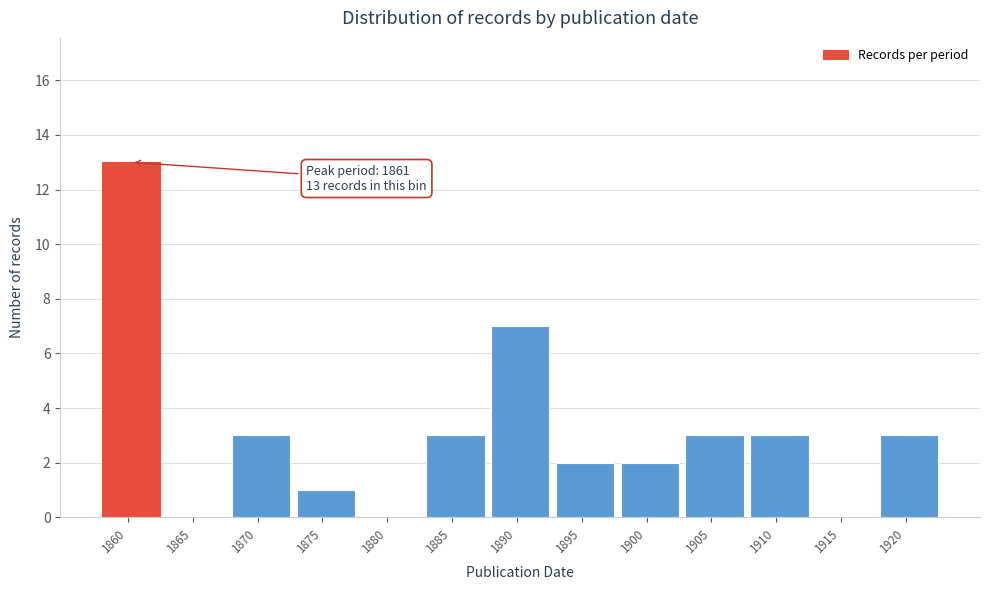

Reading right to left, extract all data points from this chart.

1920=3	1915=0	1910=3	1905=3	1900=2	1895=2	1890=7	1885=3	1880=0	1875=1	1870=3	1865=0	1860=13